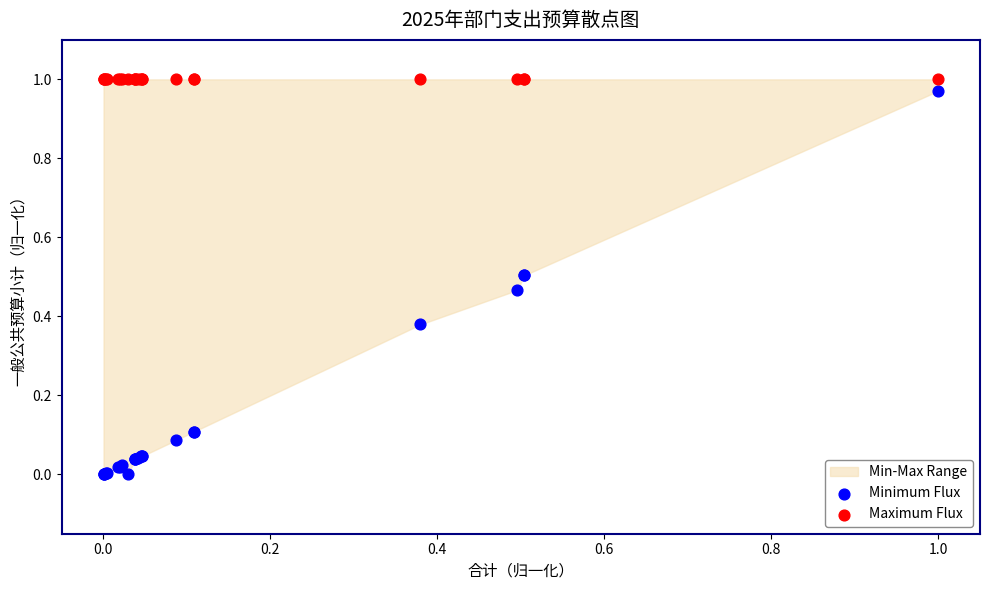

Which series contains the lowest Y value?

Minimum Flux